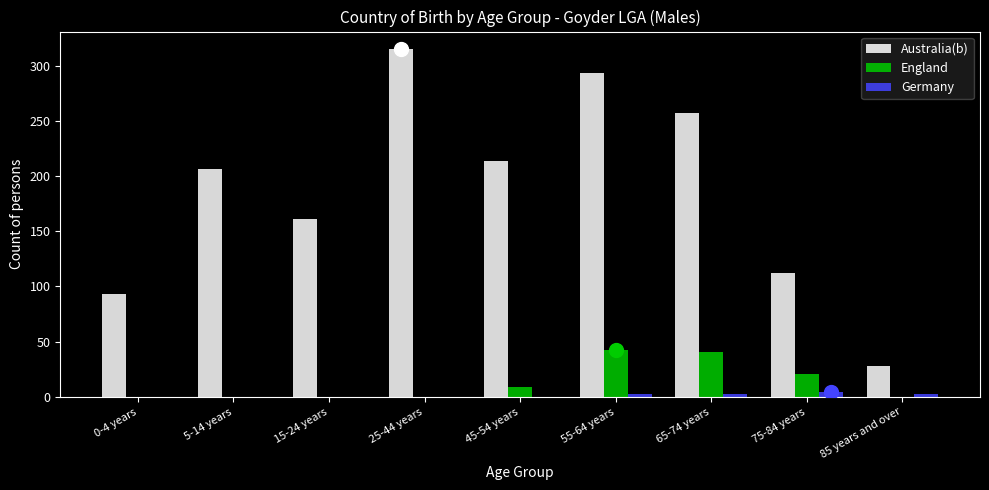

At which category does the chart reach its peak across all series?

25-44 years